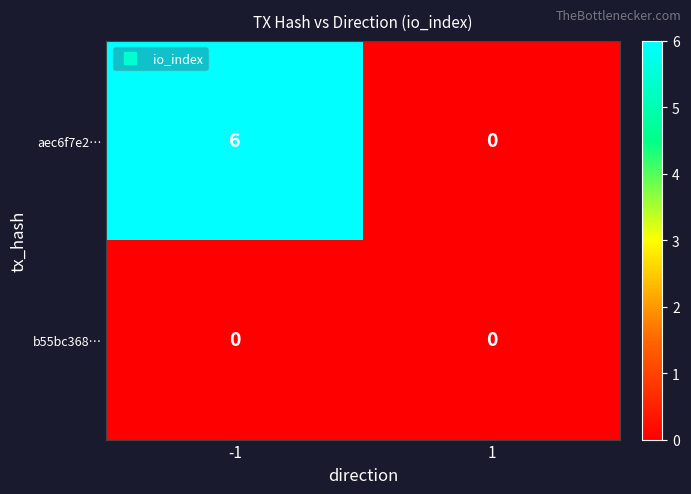

What is the total value across all series at -1?

6